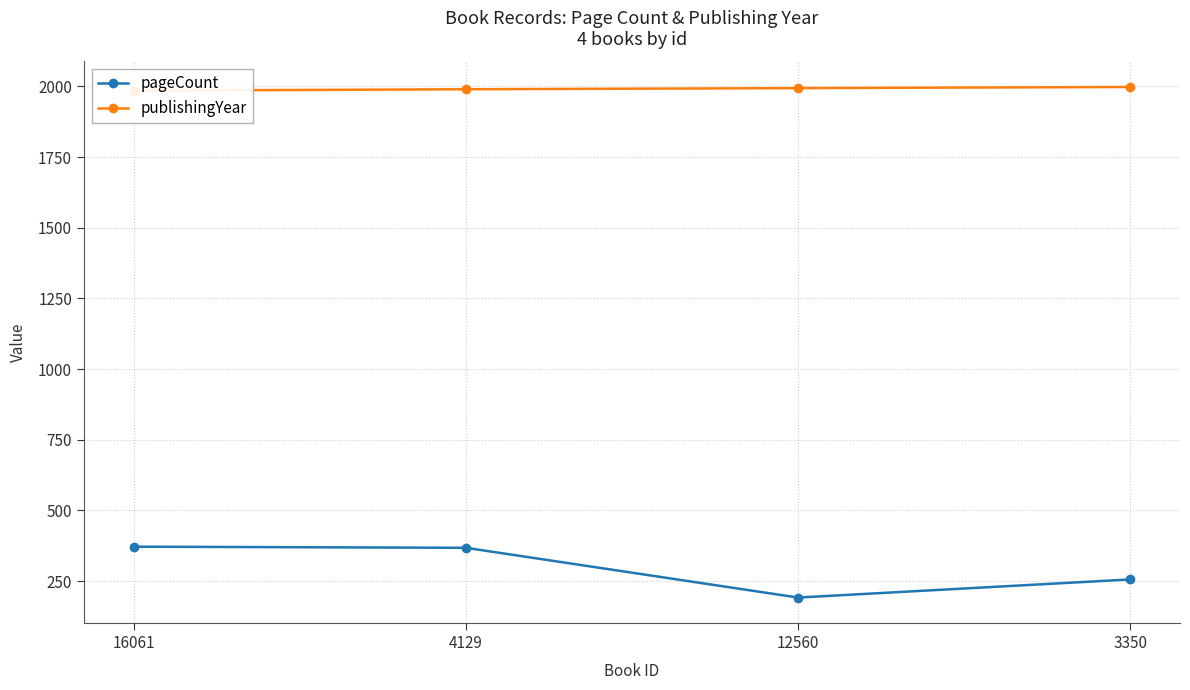

Rank the categories by pageCount value from lowest to highest.

12560, 3350, 4129, 16061